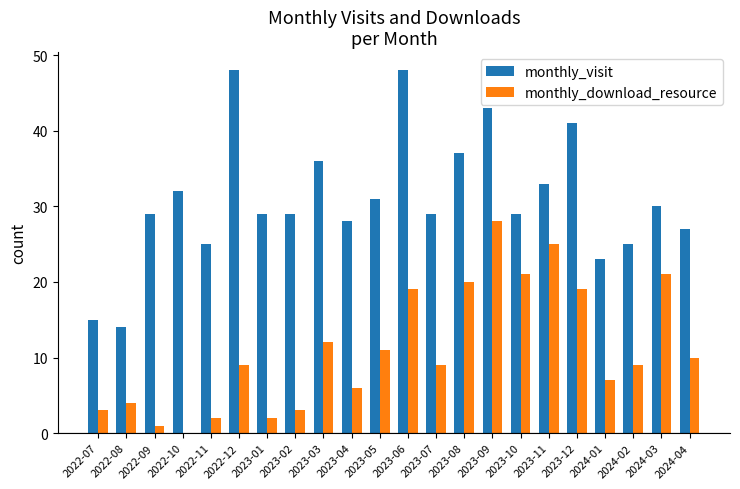

Where is monthly_visit nearest to the value 31?

2023-05